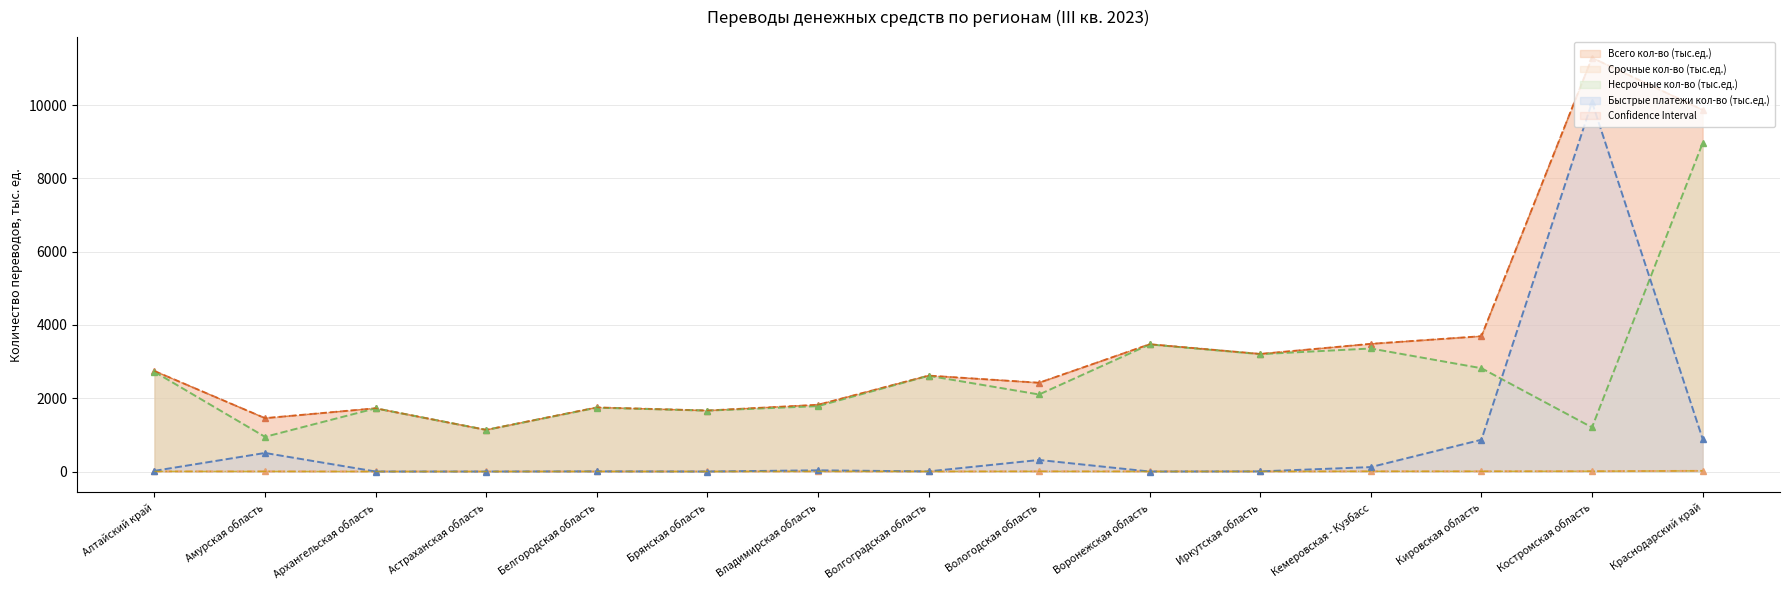

True or false: Несрочные кол-во (тыс.ед.) (line) and Срочные кол-во (тыс.ед.) (line) intersect in this chart.

False